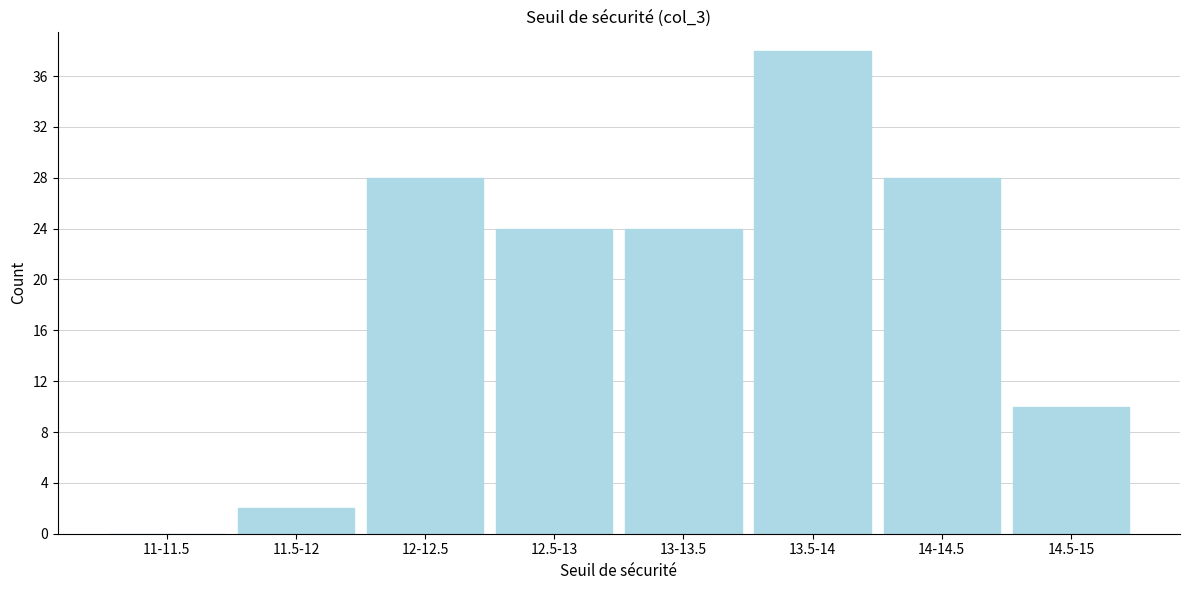

Reading right to left, list all the values displayed in this chart.

14.5-15=10	14-14.5=28	13.5-14=38	13-13.5=24	12.5-13=24	12-12.5=28	11.5-12=2	11-11.5=0